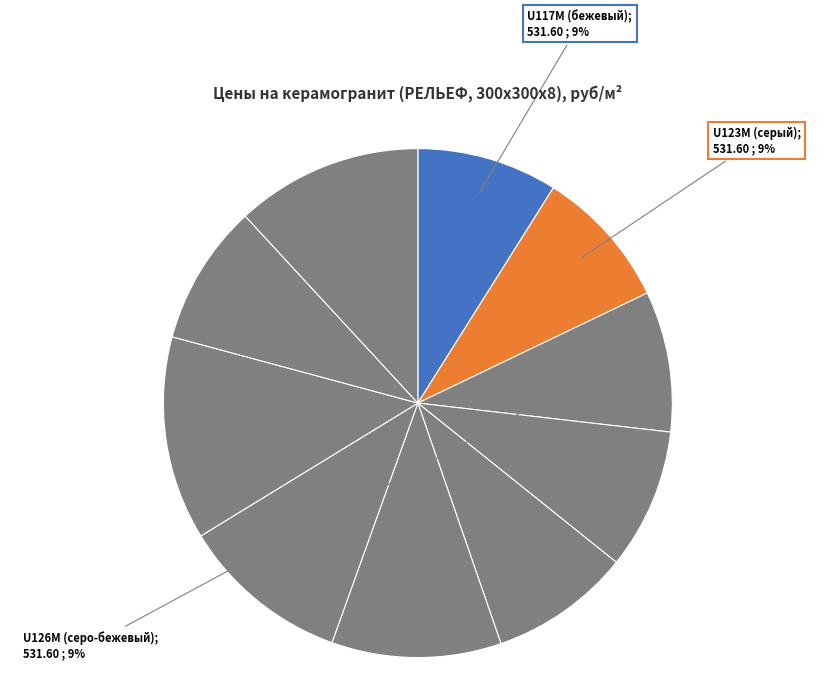

Does any single category account for the majority?

No